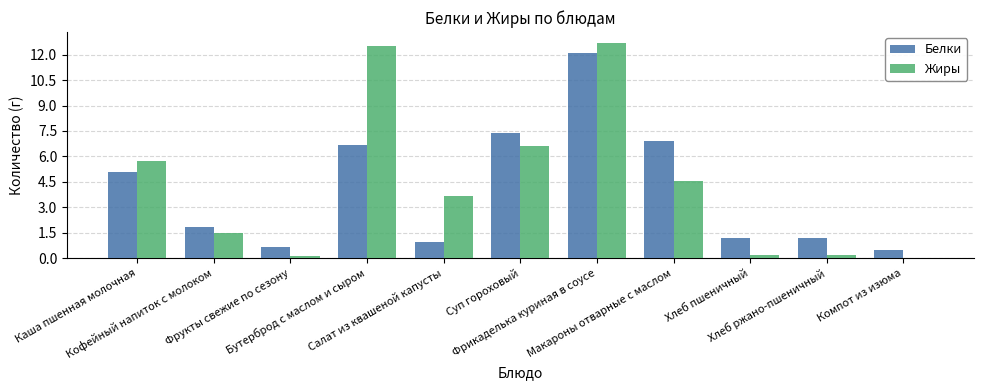

What is the sum of all Белки values?

44.4